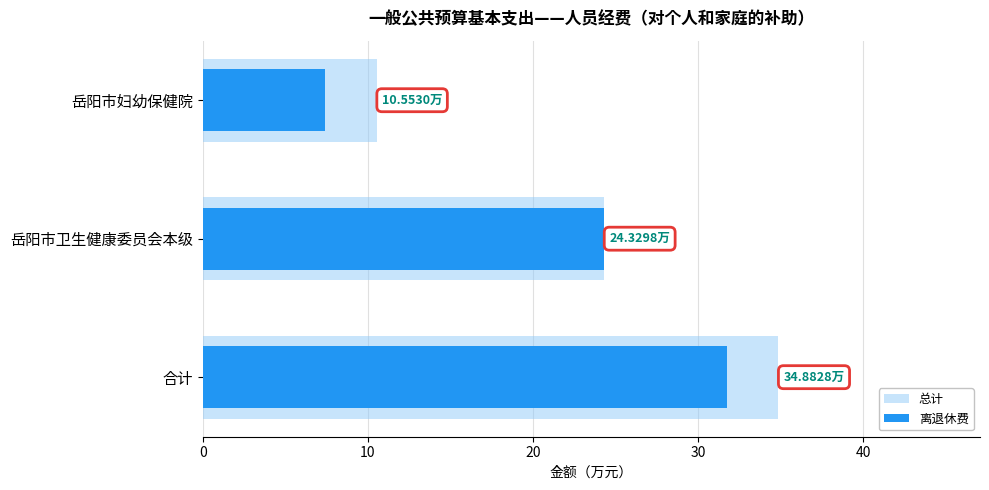

What is the value of the 总计 bar at the 3rd from the left?

10.6